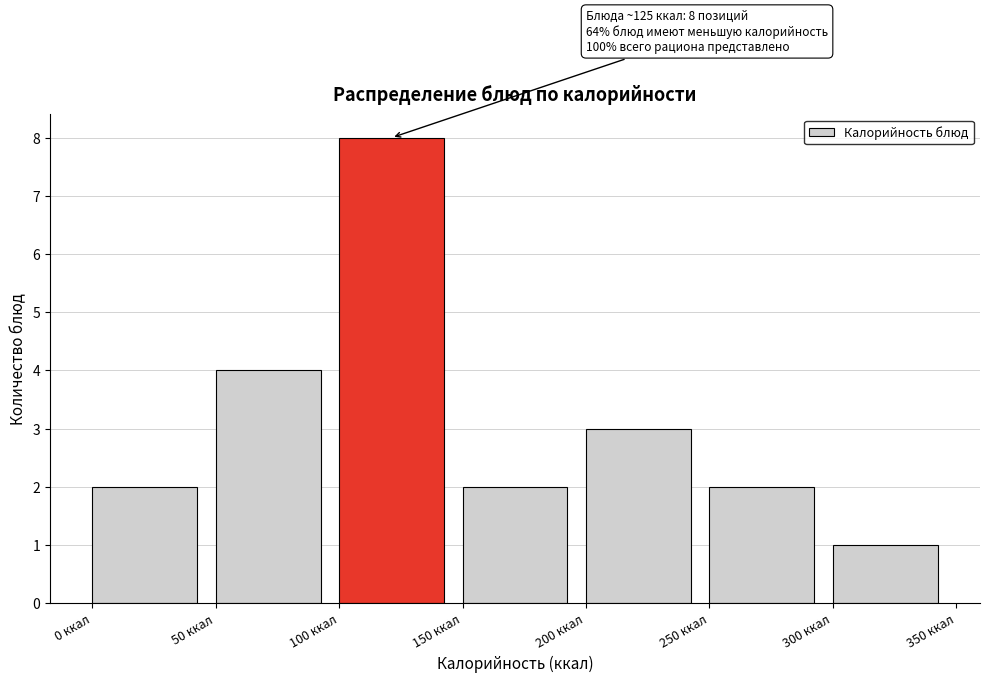

Which range on the x-axis has the tallest bar?

100 to 150